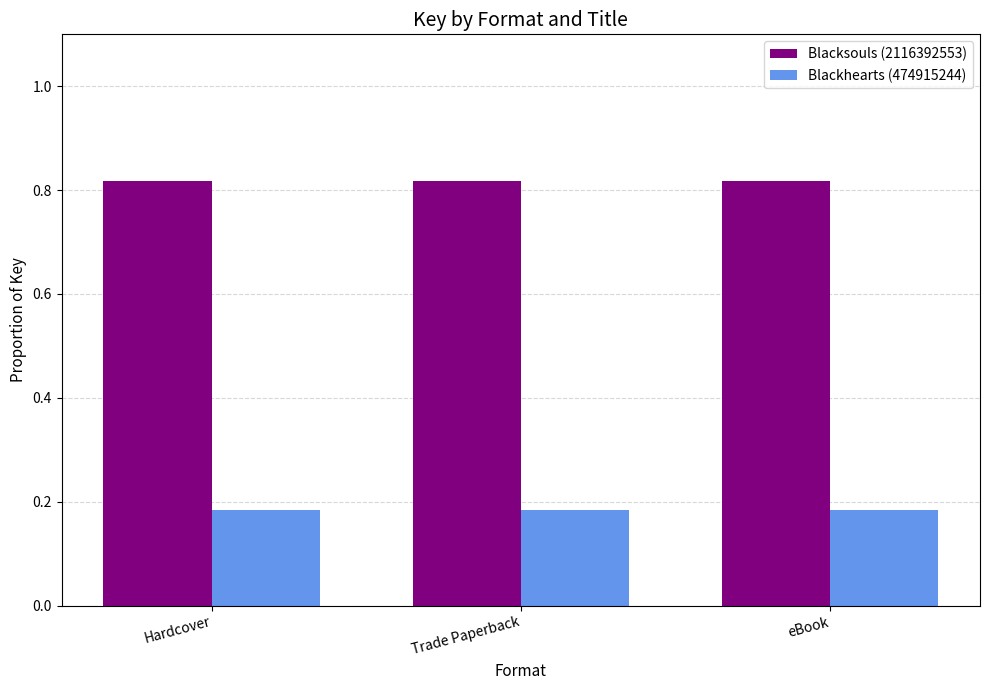

The Blackhearts (474915244) series shows 0.1 at Hardcover. True or false?

False